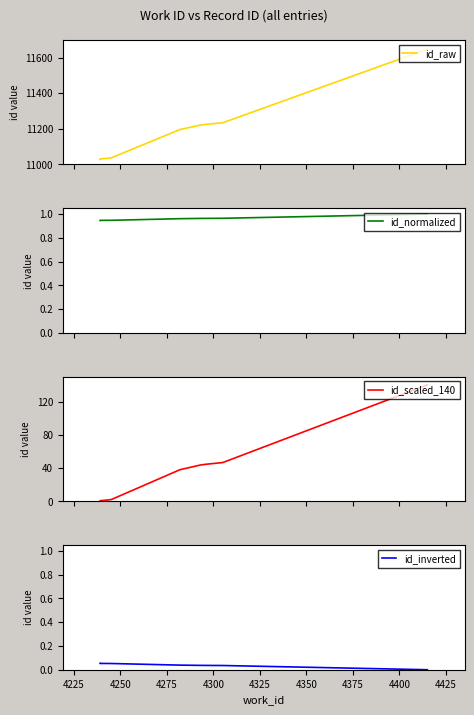

True or false: id_normalized and id_raw intersect in this chart.

False